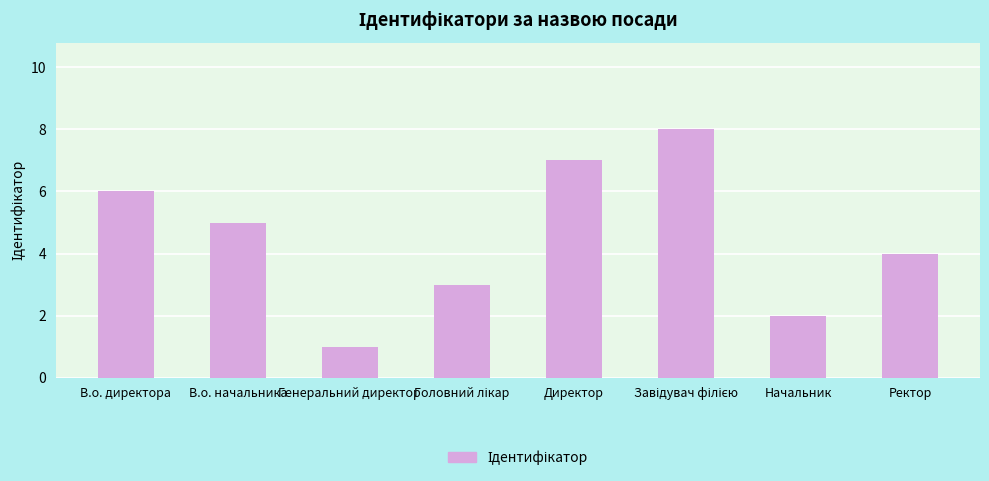

What is the approximate value at Начальник?

2